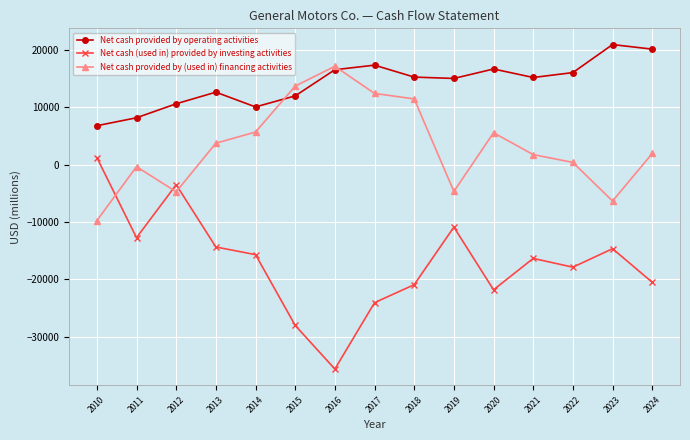

The Net cash (used in) provided by investing activities series shows -10899 at 2019. True or false?

True